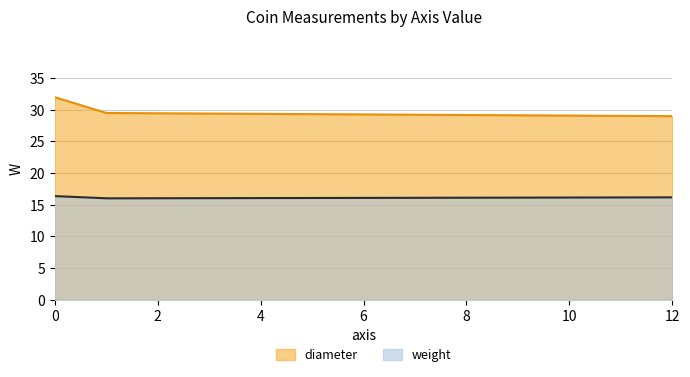

Rank the series at 1 from highest to lowest value.

diameter, weight